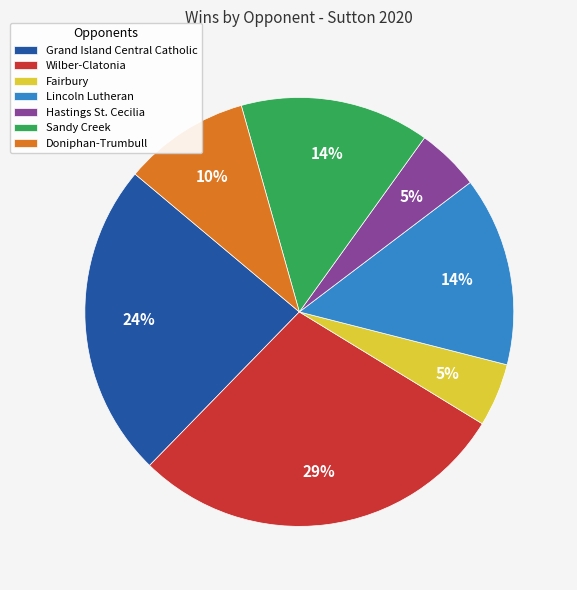

What is the largest slice in the pie chart?

Wilber-Clatonia